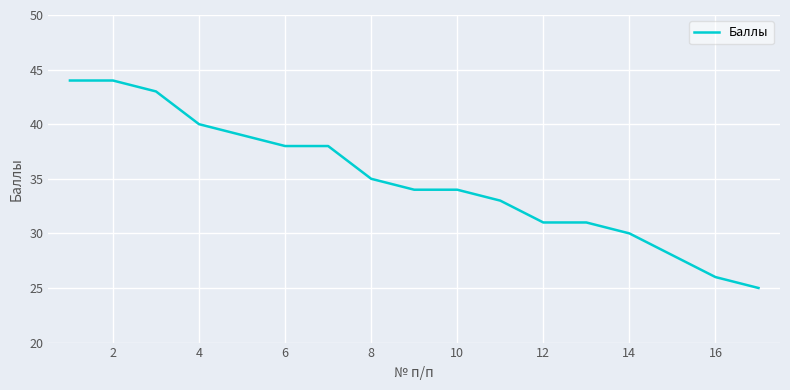

What is the difference between the maximum and minimum values?

19